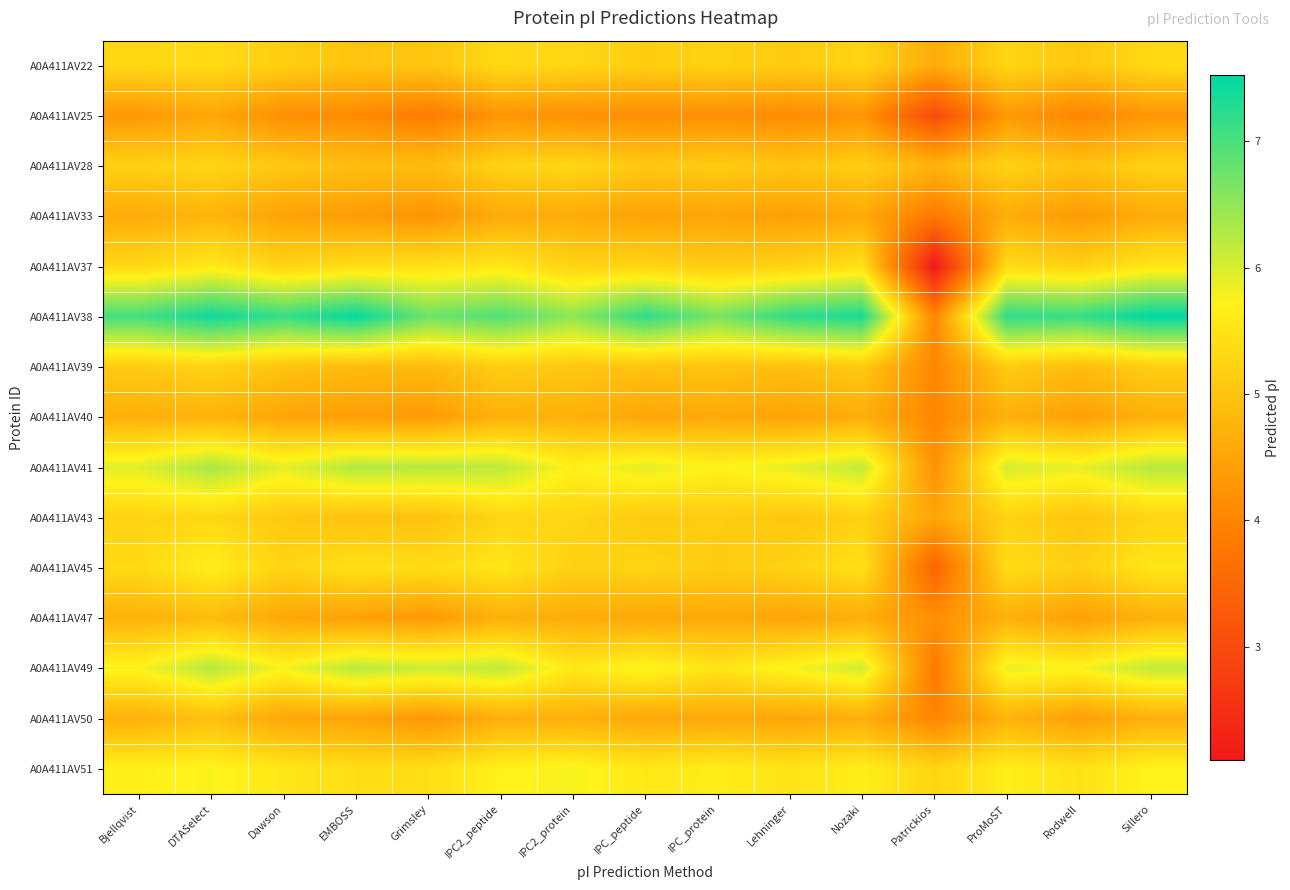

Reading left to right, transcribe all the data shown in this chart.

A0A411AV22: Bjellqvist=5.3	DTASelect=5.4	Dawson=5.2	EMBOSS=5.0	Grimsley=5.0	IPC2_peptide=5.3	IPC2_protein=5.3	IPC_peptide=5.2	IPC_protein=5.2	Lehninger=5.1	Nozaki=5.3	Patrickios=4.6	ProMoST=5.3	Rodwell=5.1	Sillero=5.3
A0A411AV25: Bjellqvist=4.3	DTASelect=4.5	Dawson=4.2	EMBOSS=4.1	Grimsley=3.9	IPC2_peptide=4.3	IPC2_protein=4.2	IPC_peptide=4.2	IPC_protein=4.2	Lehninger=4.1	Nozaki=4.3	Patrickios=3.0	ProMoST=4.3	Rodwell=4.0	Sillero=4.3
A0A411AV28: Bjellqvist=5.2	DTASelect=5.3	Dawson=5.1	EMBOSS=4.9	Grimsley=4.9	IPC2_peptide=5.2	IPC2_protein=5.3	IPC_peptide=5.1	IPC_protein=5.1	Lehninger=5.0	Nozaki=5.2	Patrickios=4.7	ProMoST=5.2	Rodwell=5.0	Sillero=5.2
A0A411AV33: Bjellqvist=4.6	DTASelect=4.8	Dawson=4.5	EMBOSS=4.4	Grimsley=4.3	IPC2_peptide=4.6	IPC2_protein=4.6	IPC_peptide=4.5	IPC_protein=4.5	Lehninger=4.4	Nozaki=4.6	Patrickios=3.8	ProMoST=4.6	Rodwell=4.3	Sillero=4.6
A0A411AV37: Bjellqvist=5.3	DTASelect=5.6	Dawson=5.2	EMBOSS=5.4	Grimsley=5.4	IPC2_peptide=5.5	IPC2_protein=5.2	IPC_peptide=5.3	IPC_protein=5.1	Lehninger=5.2	Nozaki=5.4	Patrickios=2.1	ProMoST=5.4	Rodwell=5.2	Sillero=5.5
A0A411AV38: Bjellqvist=7.0	DTASelect=7.4	Dawson=7.1	EMBOSS=7.5	Grimsley=6.8	IPC2_peptide=6.9	IPC2_protein=6.5	IPC_peptide=7.2	IPC_protein=6.7	Lehninger=7.2	Nozaki=7.3	Patrickios=4.0	ProMoST=7.2	Rodwell=7.1	Sillero=7.5
A0A411AV39: Bjellqvist=5.1	DTASelect=5.2	Dawson=5.0	EMBOSS=4.9	Grimsley=4.8	IPC2_peptide=5.2	IPC2_protein=5.1	IPC_peptide=5.0	IPC_protein=5.0	Lehninger=4.9	Nozaki=5.1	Patrickios=4.0	ProMoST=5.1	Rodwell=4.9	Sillero=5.2
A0A411AV40: Bjellqvist=4.7	DTASelect=4.7	Dawson=4.5	EMBOSS=4.4	Grimsley=4.4	IPC2_peptide=4.7	IPC2_protein=4.7	IPC_peptide=4.5	IPC_protein=4.6	Lehninger=4.5	Nozaki=4.6	Patrickios=4.0	ProMoST=4.7	Rodwell=4.4	Sillero=4.7
A0A411AV41: Bjellqvist=5.9	DTASelect=6.3	Dawson=5.9	EMBOSS=6.3	Grimsley=6.2	IPC2_peptide=6.2	IPC2_protein=5.7	IPC_peptide=5.9	IPC_protein=5.7	Lehninger=5.9	Nozaki=6.1	Patrickios=4.2	ProMoST=6.0	Rodwell=5.9	Sillero=6.2
A0A411AV43: Bjellqvist=5.2	DTASelect=5.3	Dawson=5.1	EMBOSS=5.0	Grimsley=5.0	IPC2_peptide=5.3	IPC2_protein=5.3	IPC_peptide=5.1	IPC_protein=5.1	Lehninger=5.0	Nozaki=5.2	Patrickios=4.5	ProMoST=5.2	Rodwell=5.0	Sillero=5.3
A0A411AV45: Bjellqvist=5.3	DTASelect=5.7	Dawson=5.3	EMBOSS=5.5	Grimsley=5.4	IPC2_peptide=5.5	IPC2_protein=5.2	IPC_peptide=5.3	IPC_protein=5.1	Lehninger=5.2	Nozaki=5.5	Patrickios=3.4	ProMoST=5.4	Rodwell=5.2	Sillero=5.5
A0A411AV47: Bjellqvist=4.7	DTASelect=4.9	Dawson=4.5	EMBOSS=4.4	Grimsley=4.3	IPC2_peptide=4.7	IPC2_protein=4.6	IPC_peptide=4.5	IPC_protein=4.6	Lehninger=4.5	Nozaki=4.6	Patrickios=4.2	ProMoST=4.7	Rodwell=4.4	Sillero=4.7
A0A411AV49: Bjellqvist=5.8	DTASelect=6.2	Dawson=5.8	EMBOSS=6.2	Grimsley=6.1	IPC2_peptide=6.2	IPC2_protein=5.6	IPC_peptide=5.8	IPC_protein=5.5	Lehninger=5.8	Nozaki=6.0	Patrickios=3.8	ProMoST=5.9	Rodwell=5.8	Sillero=6.1
A0A411AV50: Bjellqvist=4.7	DTASelect=4.9	Dawson=4.5	EMBOSS=4.5	Grimsley=4.3	IPC2_peptide=4.7	IPC2_protein=4.7	IPC_peptide=4.5	IPC_protein=4.6	Lehninger=4.5	Nozaki=4.7	Patrickios=4.0	ProMoST=4.7	Rodwell=4.4	Sillero=4.7
A0A411AV51: Bjellqvist=5.7	DTASelect=5.8	Dawson=5.5	EMBOSS=5.4	Grimsley=5.4	IPC2_peptide=5.7	IPC2_protein=5.8	IPC_peptide=5.6	IPC_protein=5.6	Lehninger=5.5	Nozaki=5.7	Patrickios=5.3	ProMoST=5.7	Rodwell=5.5	Sillero=5.7